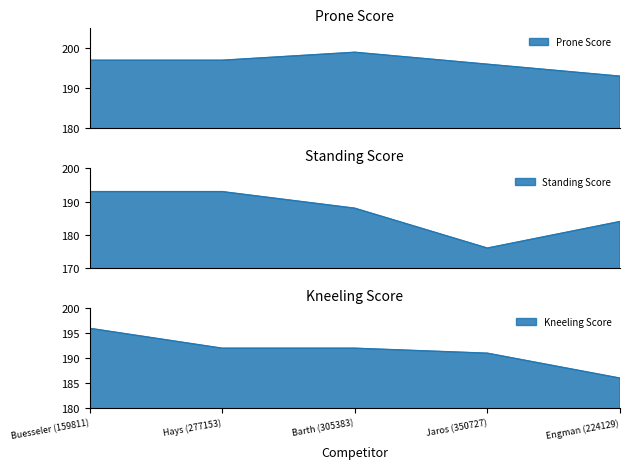

What is the total value across all series at Hays (277153)?

582